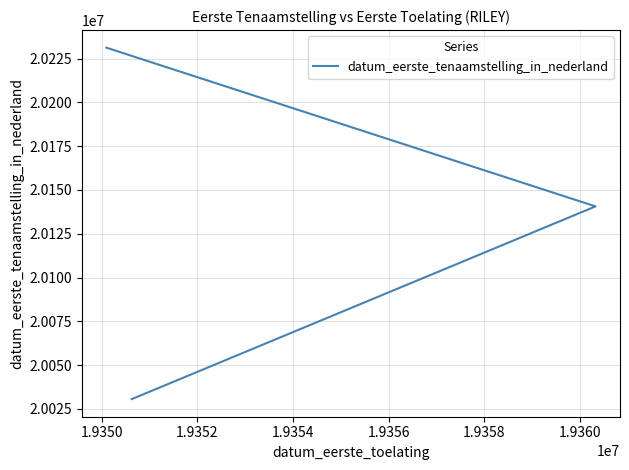

Approximately how many times larger is the value at 1.9350 compared to 1.9352?

1.0